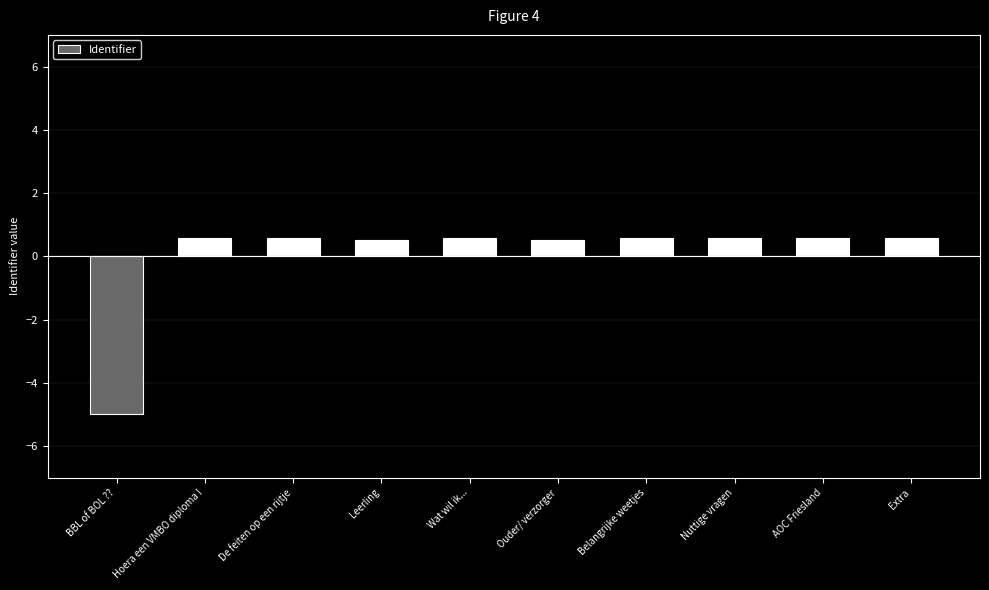

What is the minimum value shown in the chart?

-5.0